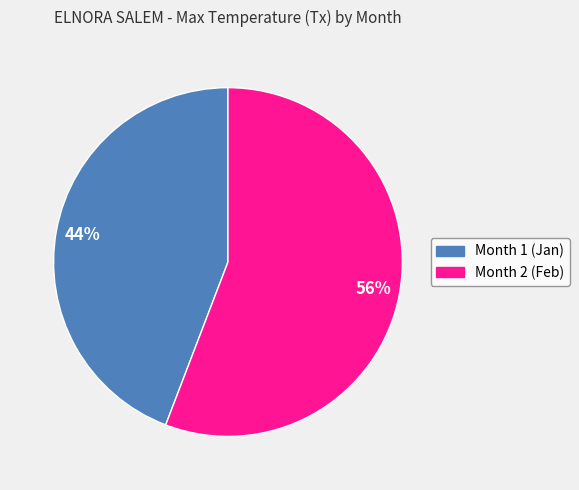

Count the number of slices in the pie.

2